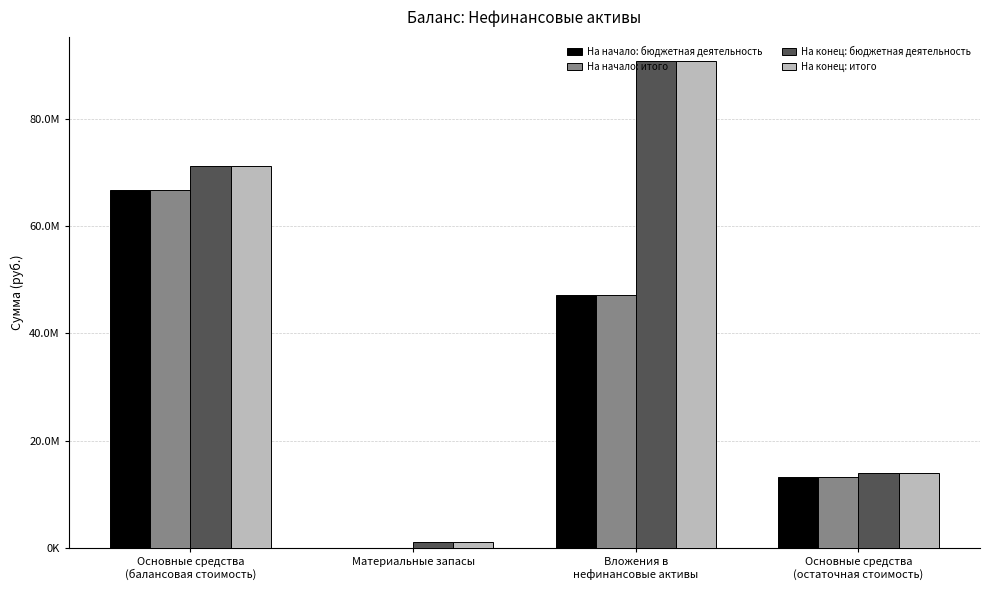

List the labels in order of На конец: итого value, largest first.

Вложения в
нефинансовые активы, Основные средства
(балансовая стоимость), Основные средства
(остаточная стоимость), Материальные запасы